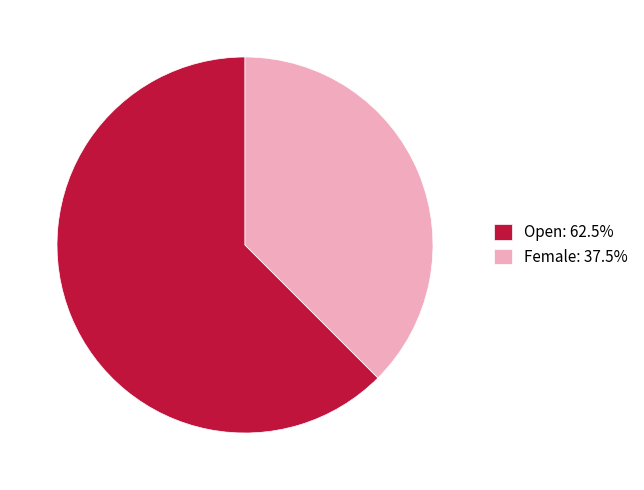

Is the sum of Female: 37.5% and Open: 62.5% greater than half?

Yes